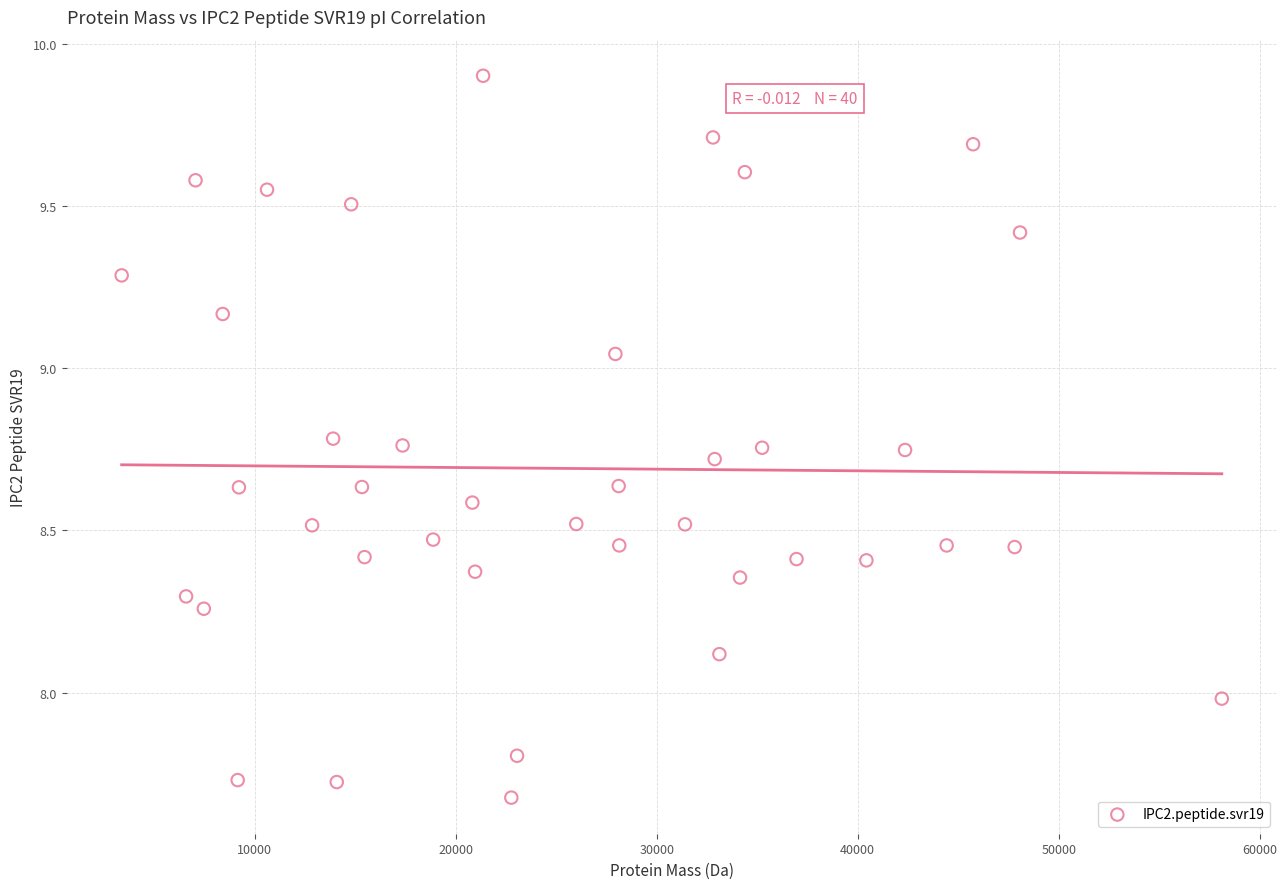

What is the range of Y values (max minus min)?

2.2